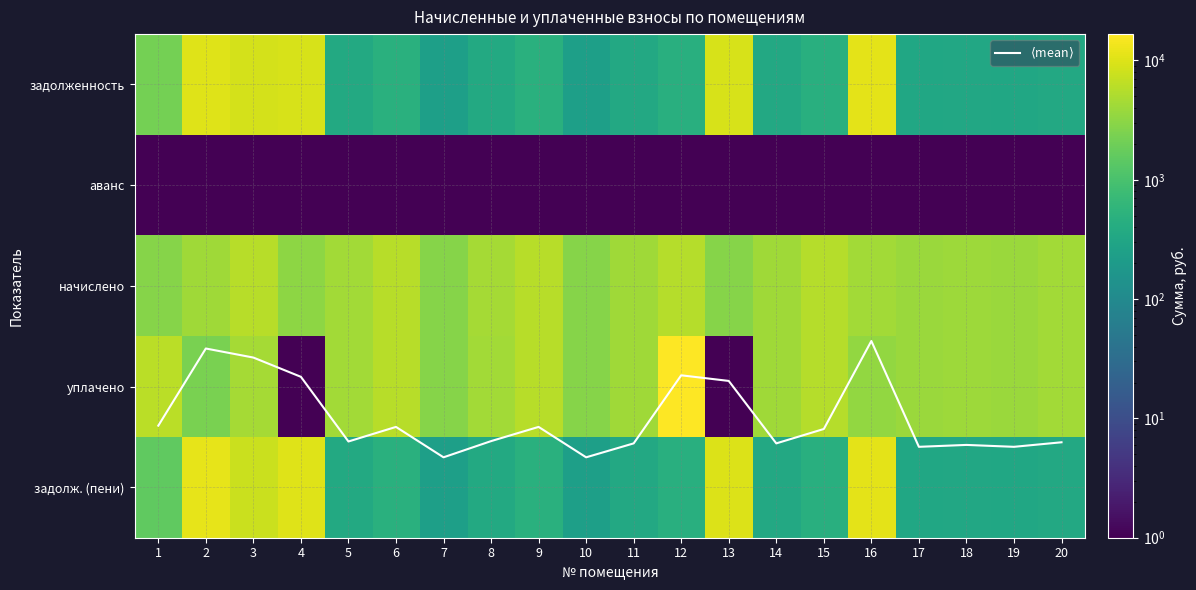

True or false: задолженность has a value of 349.9 at 11.

True